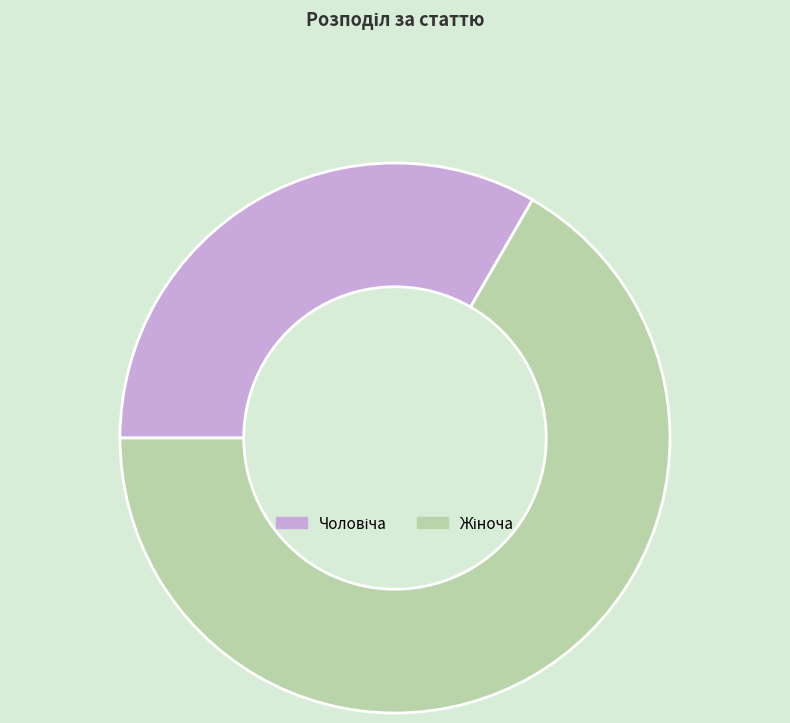

Count the number of slices in the pie.

2